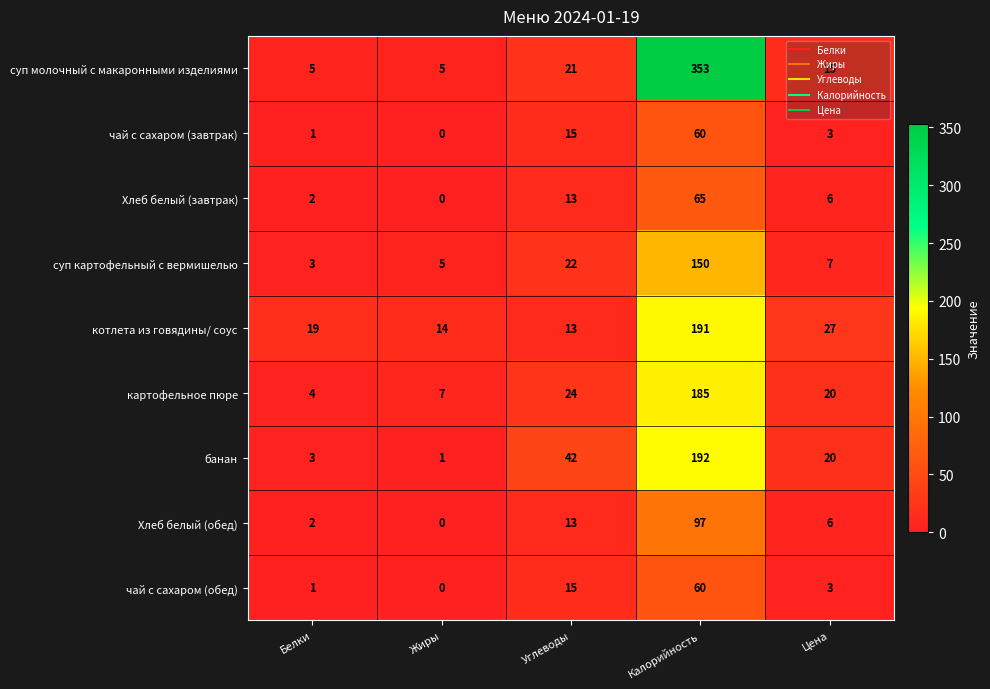

How many categories are shown in the chart?

5